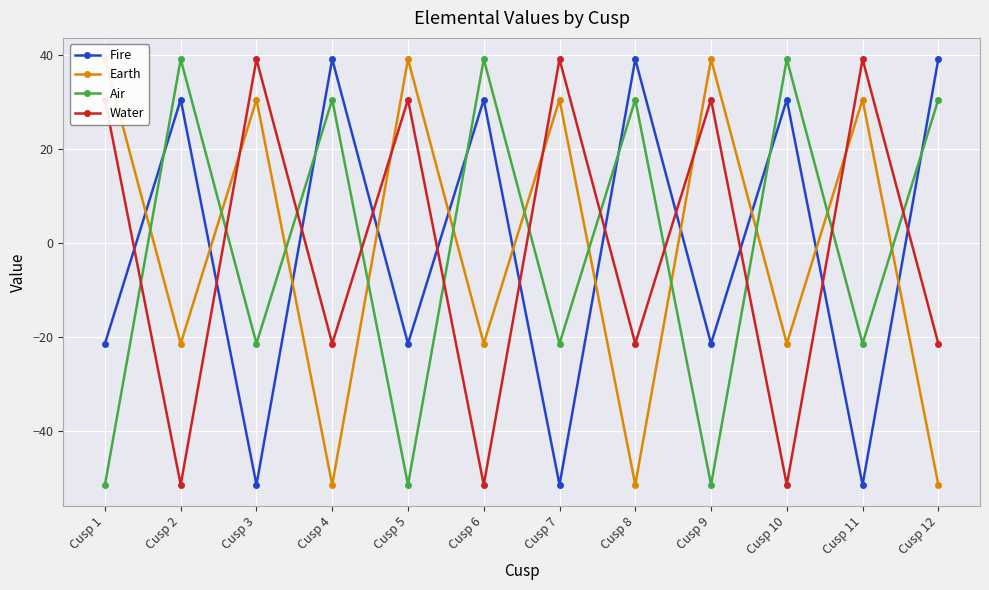

What is the value of the Air point at the 9th from the left?

-51.5